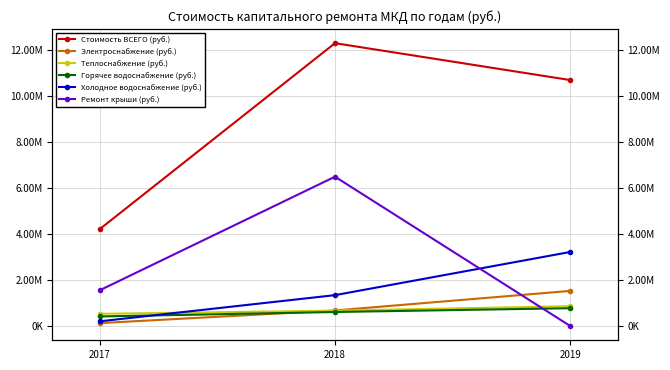

Reading right to left, extract all data points from this chart.

Стоимость ВСЕГО (руб.): 2019=10694598.6	2018=12299289.1	2017=4209985.1
Электроснабжение (руб.): 2019=1531014.0	2018=680965.7	2017=130292.1
Теплоснабжение (руб.): 2019=866797.6	2018=672603.8	2017=534859.8
Горячее водоснабжение (руб.): 2019=779778.4	2018=614233.2	2017=419788.5
Холодное водоснабжение (руб.): 2019=3225101.7	2018=1346831.6	2017=208012.8
Ремонт крыши (руб.): 2019=0.0	2018=6495215.3	2017=1554232.3